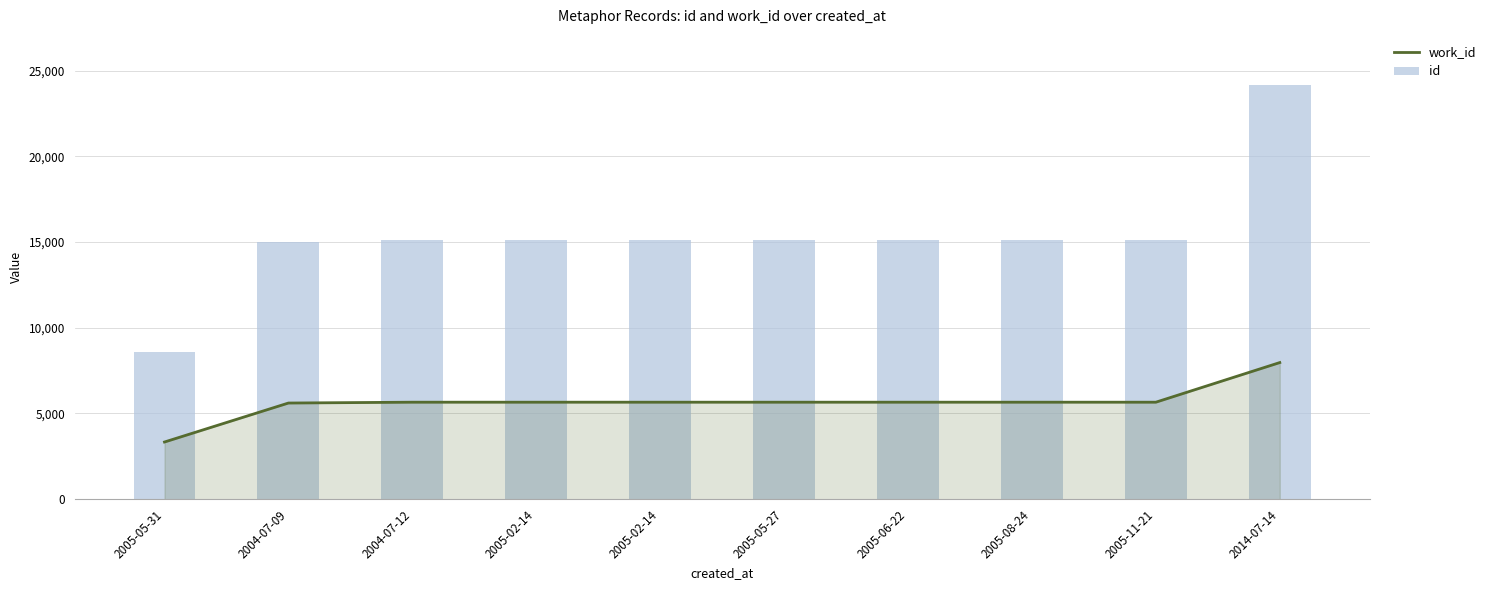

What is the sum of the work_id values at 2005-02-14 and 2005-05-27?

11316